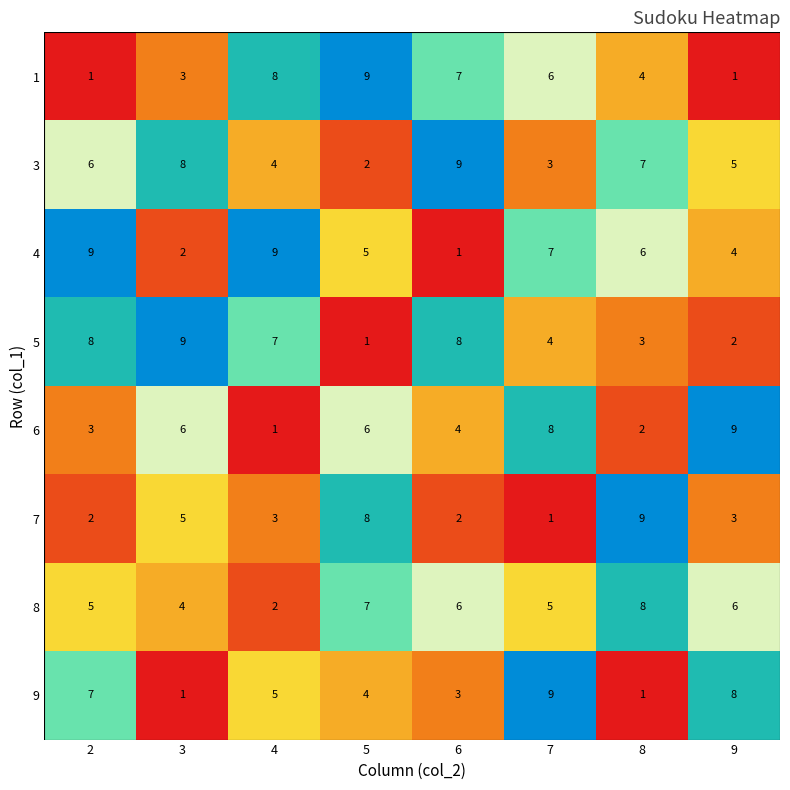

How many 4 values are between 4 and 9?

6